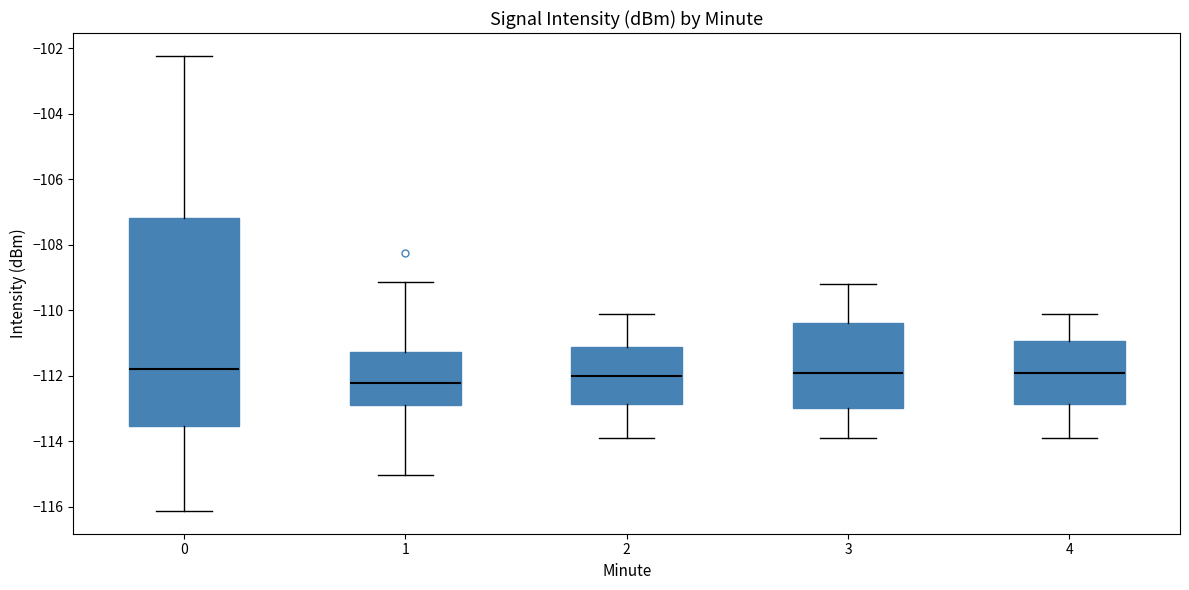

Where does the median line of the box at x = 2 sit on the y-axis? The values are not printed on the chart, so give them approximately, as read against the axis.

-112.0